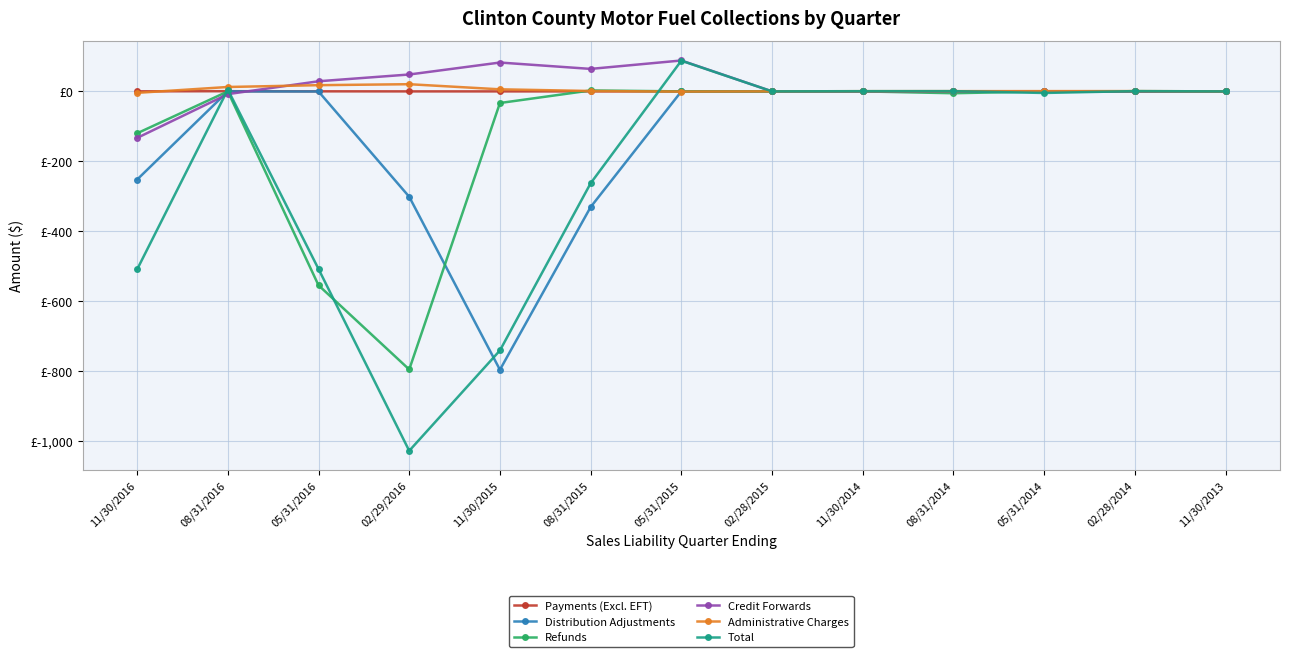

What are all the series names shown in the legend?

Payments (Excl. EFT), Distribution Adjustments, Refunds, Credit Forwards, Administrative Charges, Total